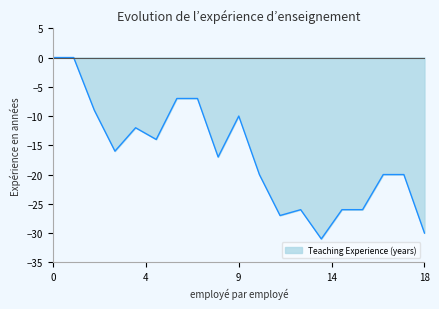

What is the difference between the maximum and minimum values?

31